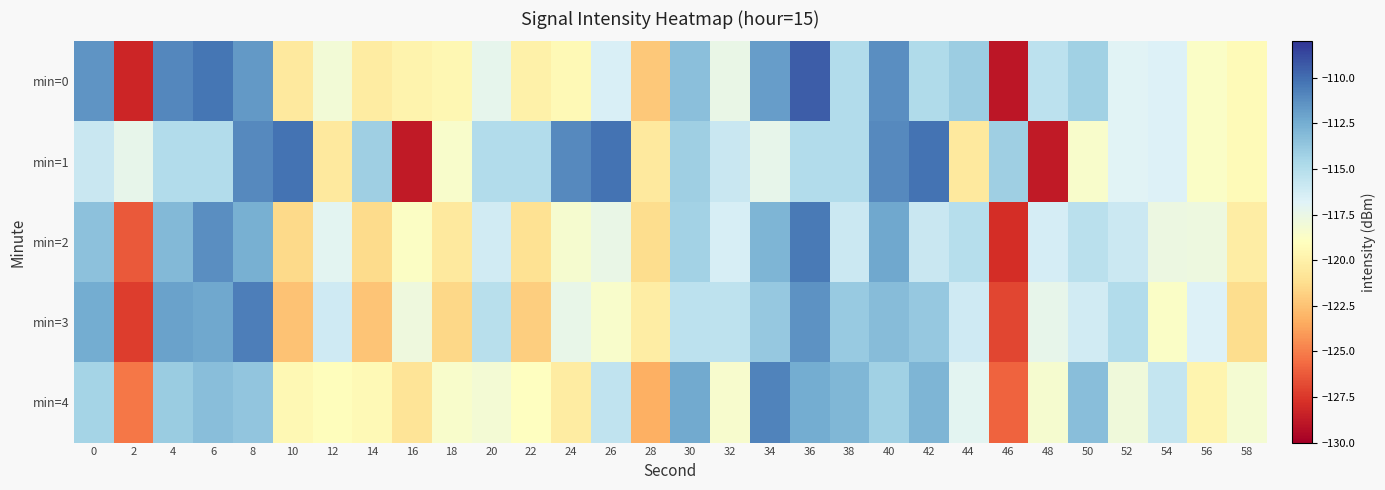

Which series has the largest range (max minus min)?

min=0